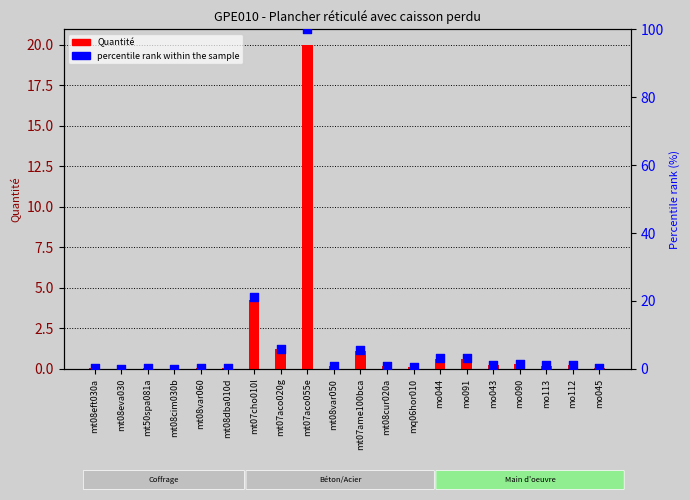

At which category is the sum across all series the highest?

mt07aco055e